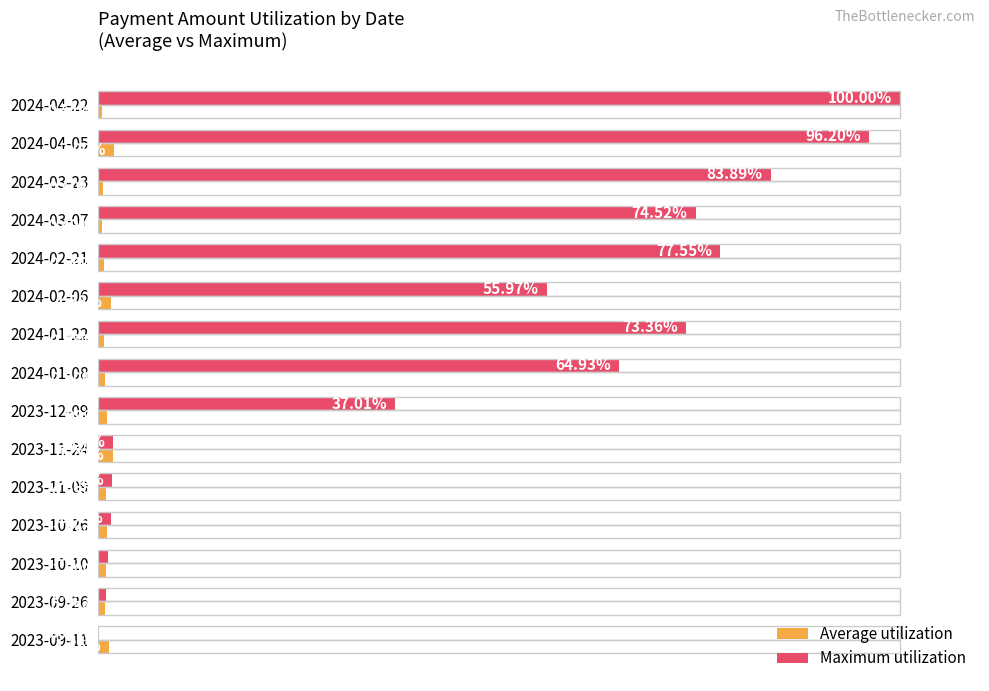

At which category is the sum across all series the highest?

2024-04-22